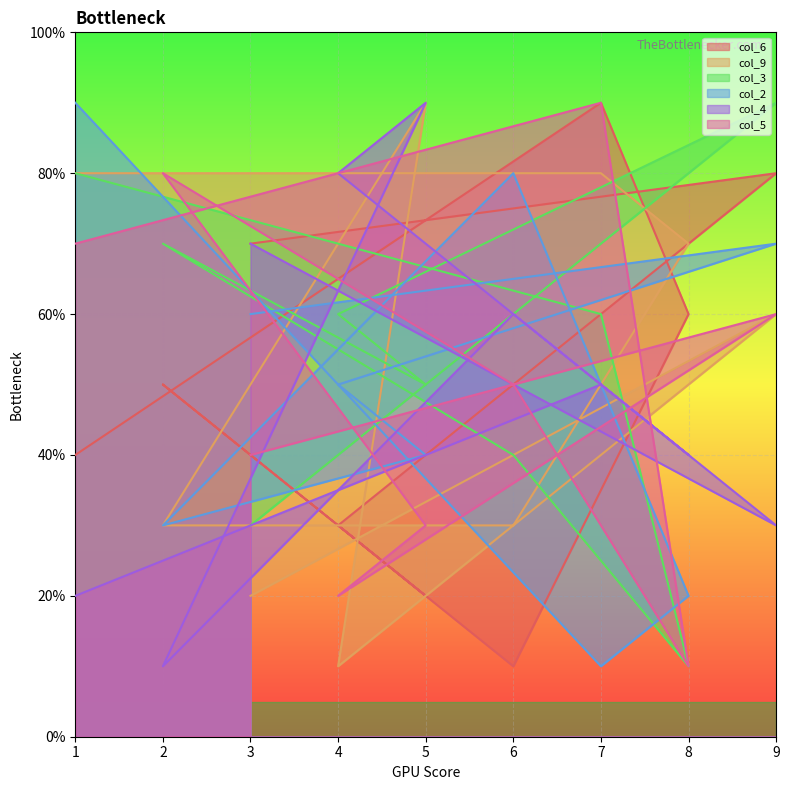

The value of col_5 at 9 is 6. True or false?

True